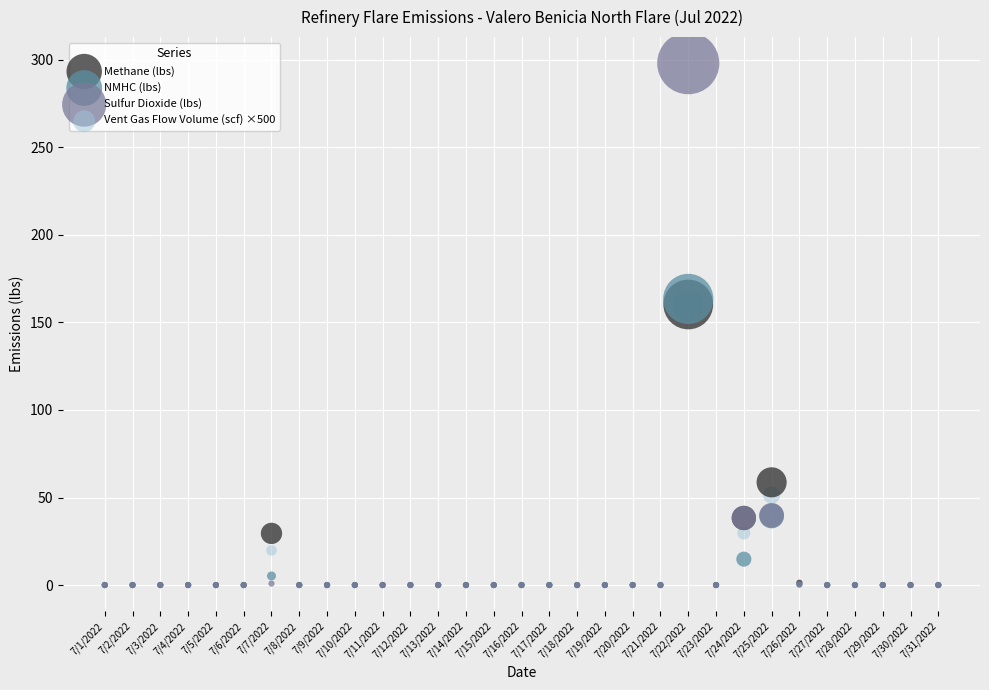

In the NMHC (lbs) series, what Y value is closest to 81?

39.4